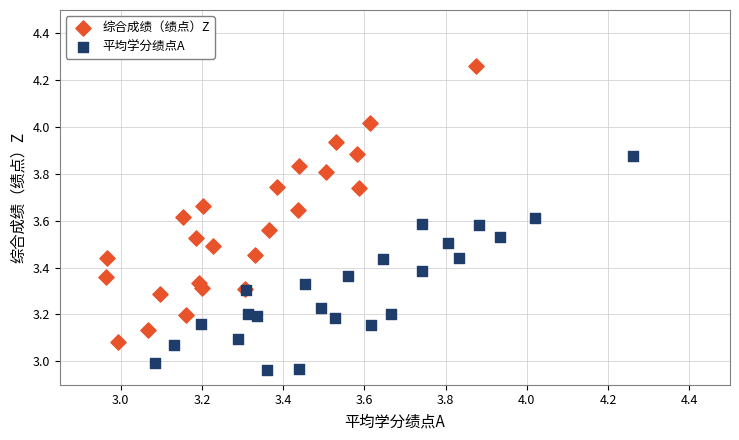

Which series contains the highest Y value?

综合成绩（绩点）Z